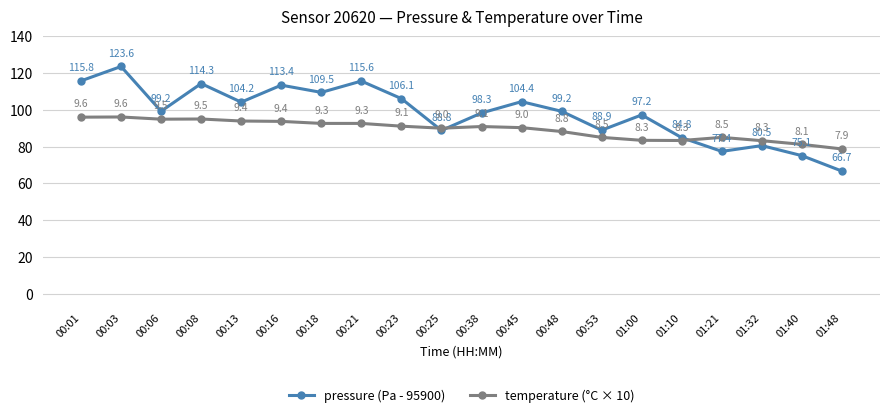

Is the value of pressure (Pa - 95900) at 01:40 greater than the value of temperature (°C × 10) at 00:03?

No